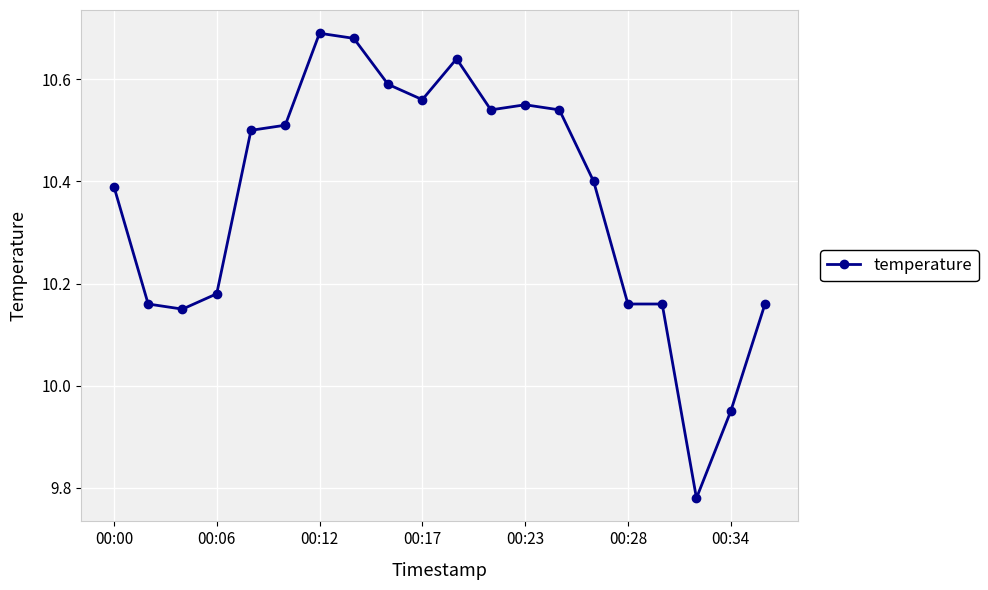

What is the sum of all values?

207.3